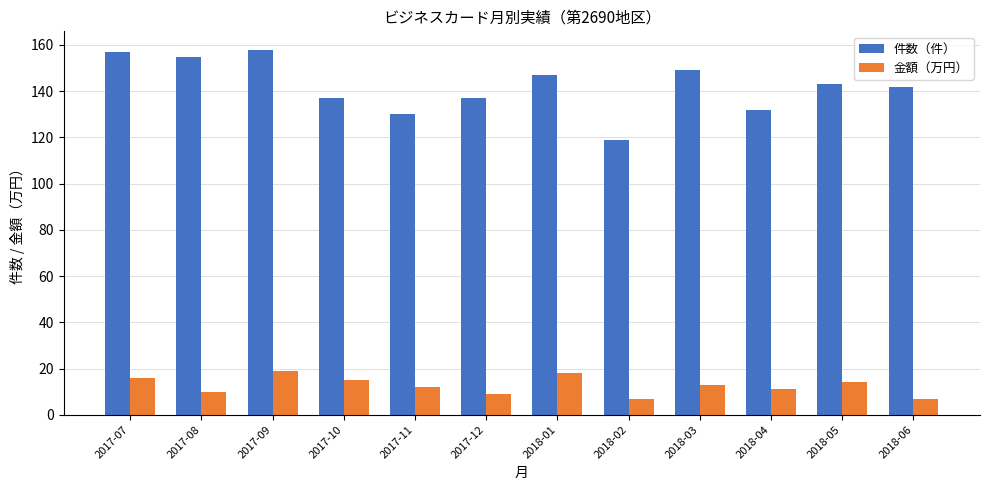

Reading right to left, extract all data points from this chart.

件数（件）: 2018-06=142	2018-05=143	2018-04=132	2018-03=149	2018-02=119	2018-01=147	2017-12=137	2017-11=130	2017-10=137	2017-09=158	2017-08=155	2017-07=157
金額（万円）: 2018-06=7	2018-05=14	2018-04=11	2018-03=13	2018-02=7	2018-01=18	2017-12=9	2017-11=12	2017-10=15	2017-09=19	2017-08=10	2017-07=16